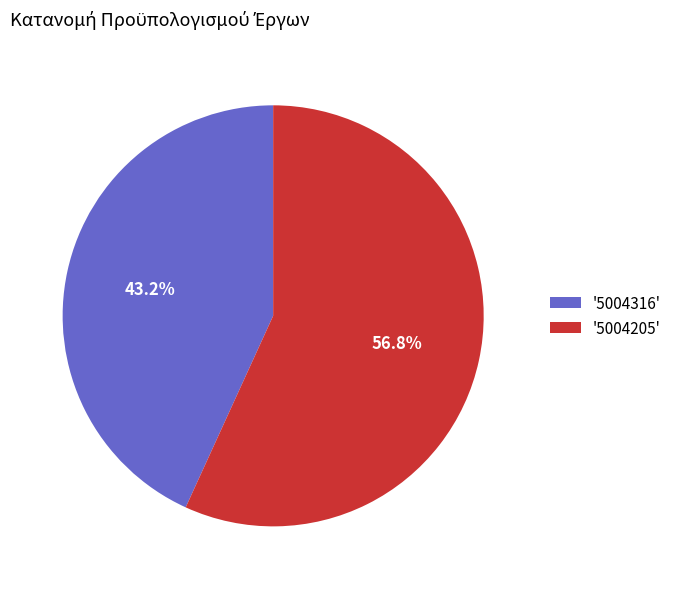

Which category has the biggest portion of the pie?

'5004205'